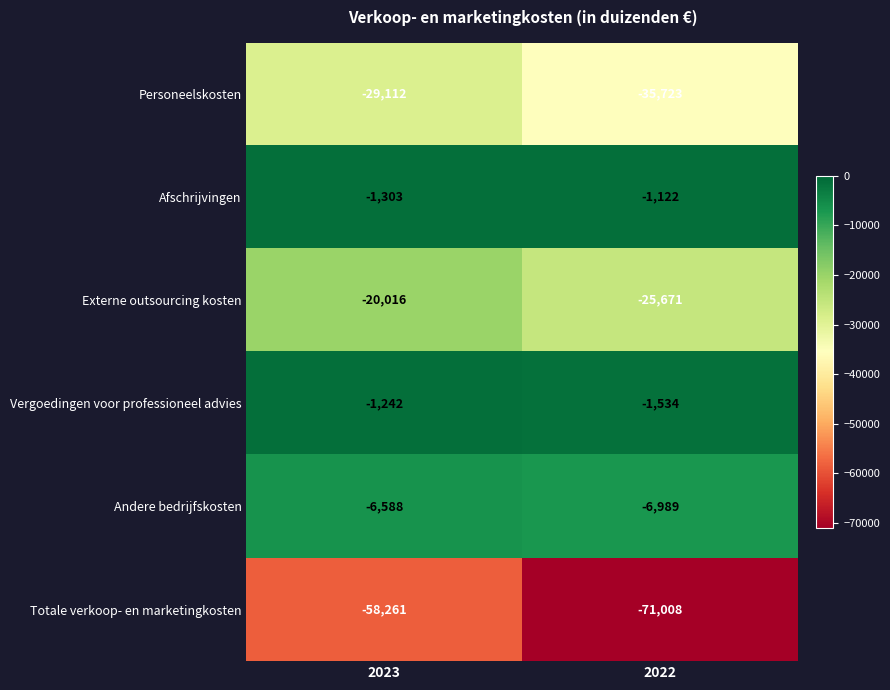

What is the difference between the highest and lowest values at 2022?

69886